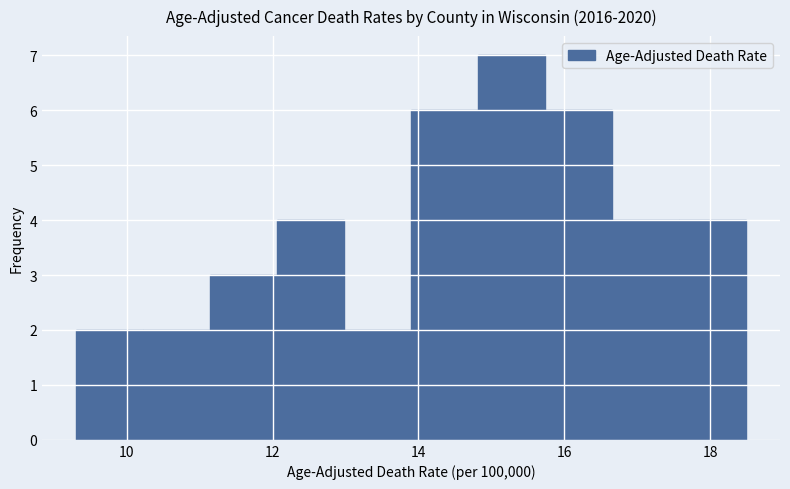

Over which range of the x-axis is the bar tallest?

14.82 to 15.74